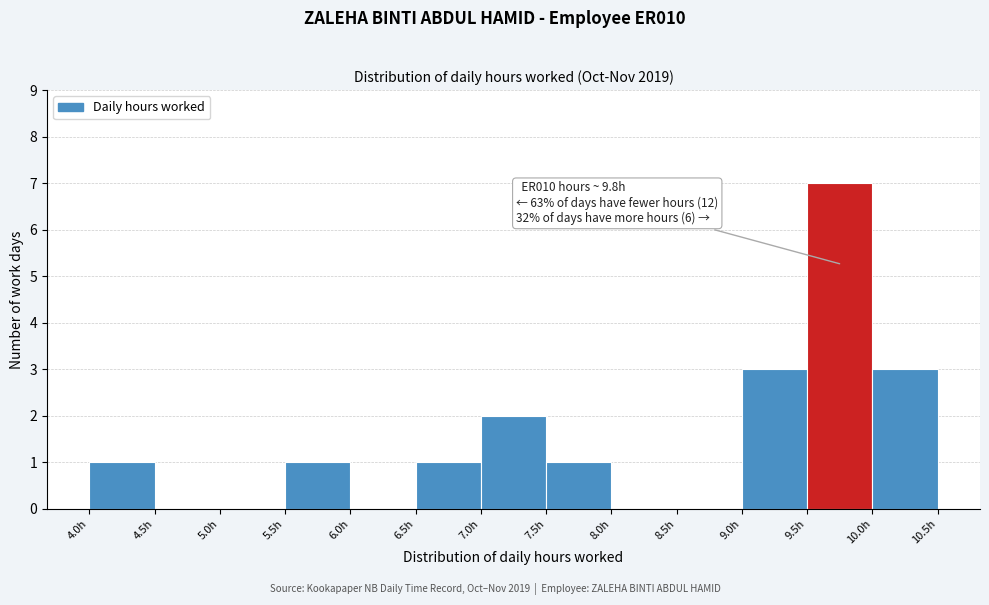

Over which range of the x-axis is the bar tallest?

9.5 to 10.0